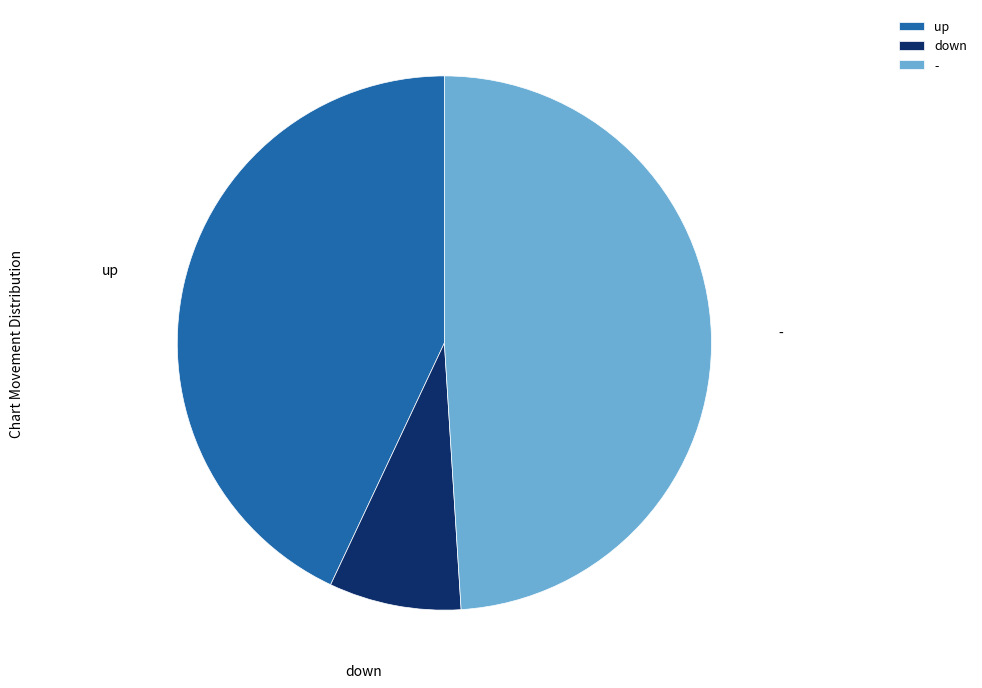

Is the sum of up and - greater than half?

Yes